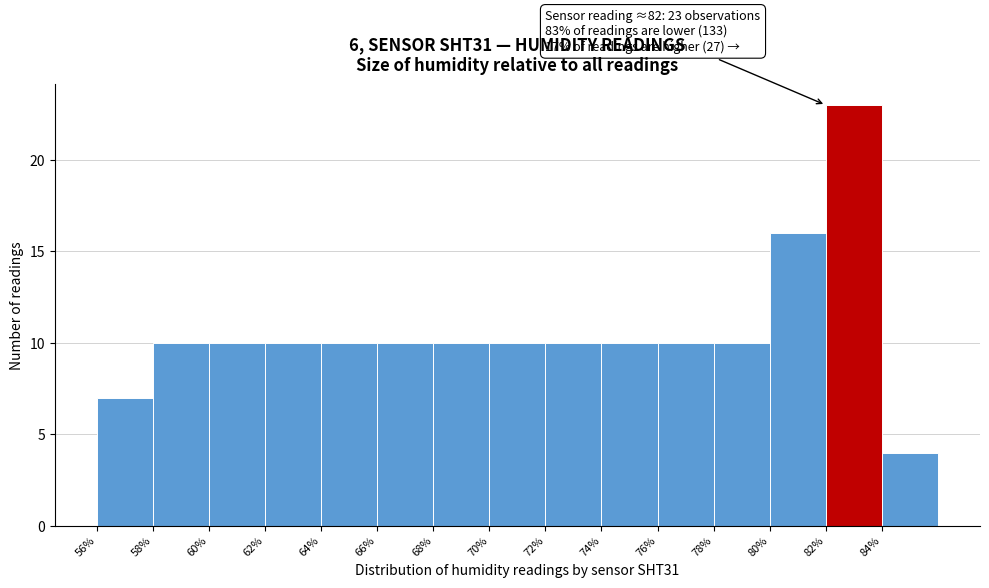

Which range on the x-axis has the tallest bar?

82 to 84